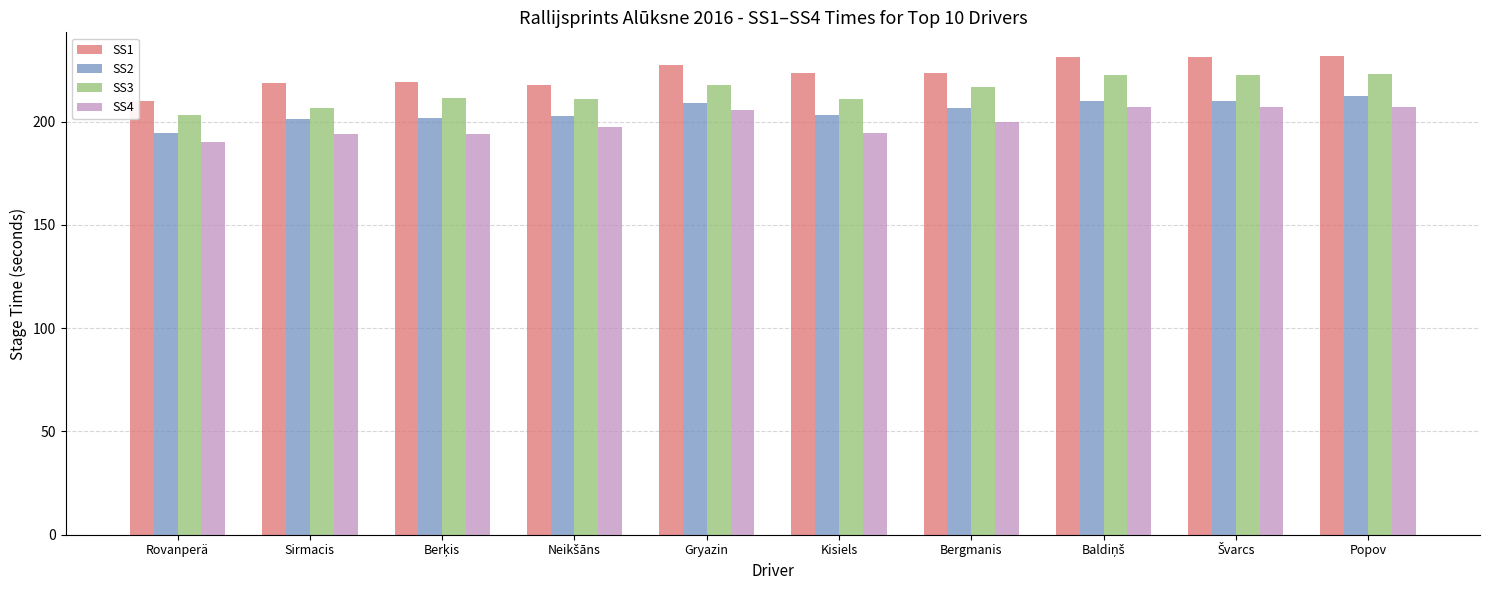

How many data points in SS1 are above 223?

6